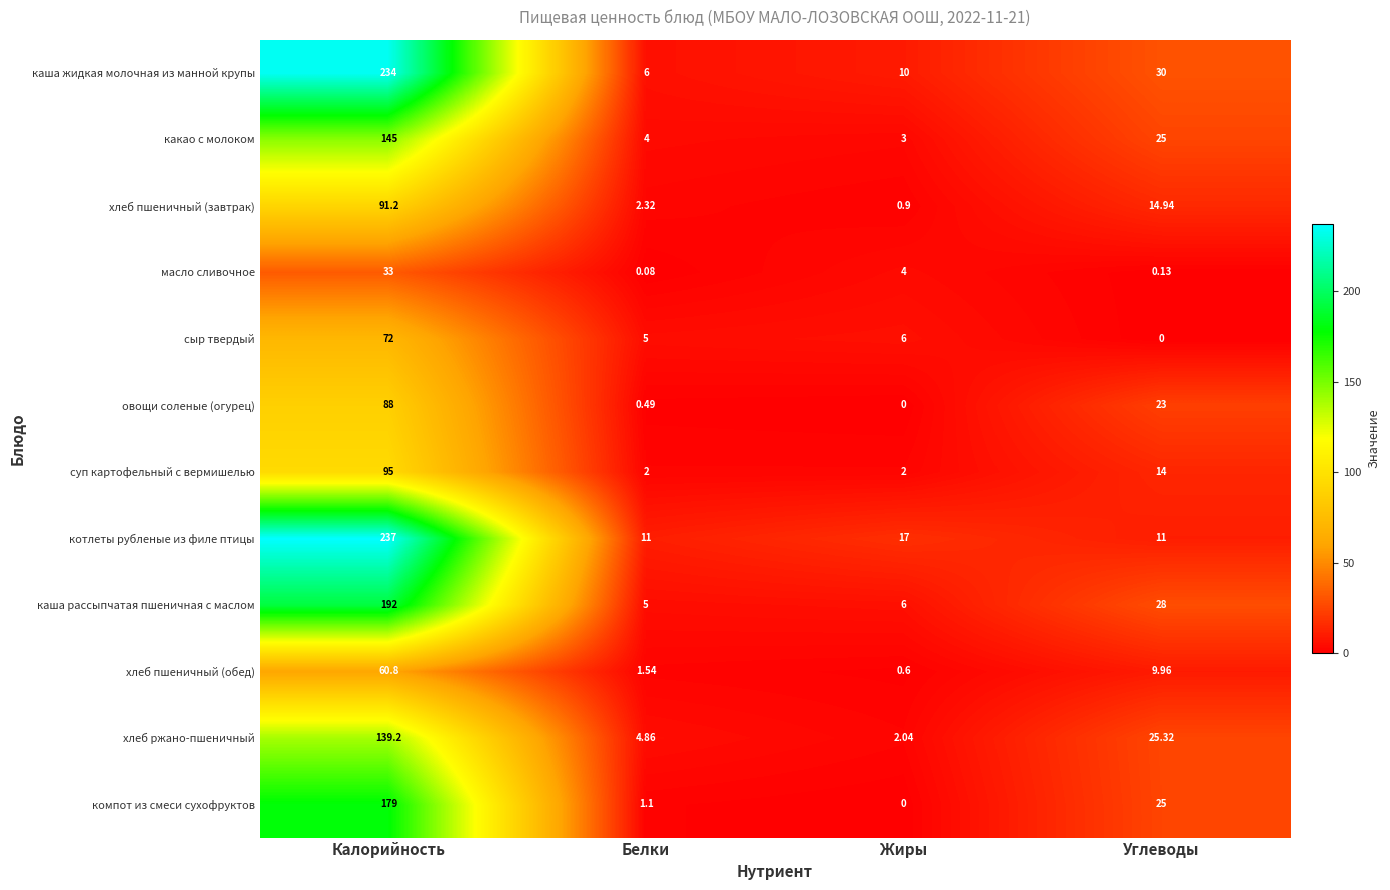

Which label corresponds to the largest value in the chart?

Калорийность